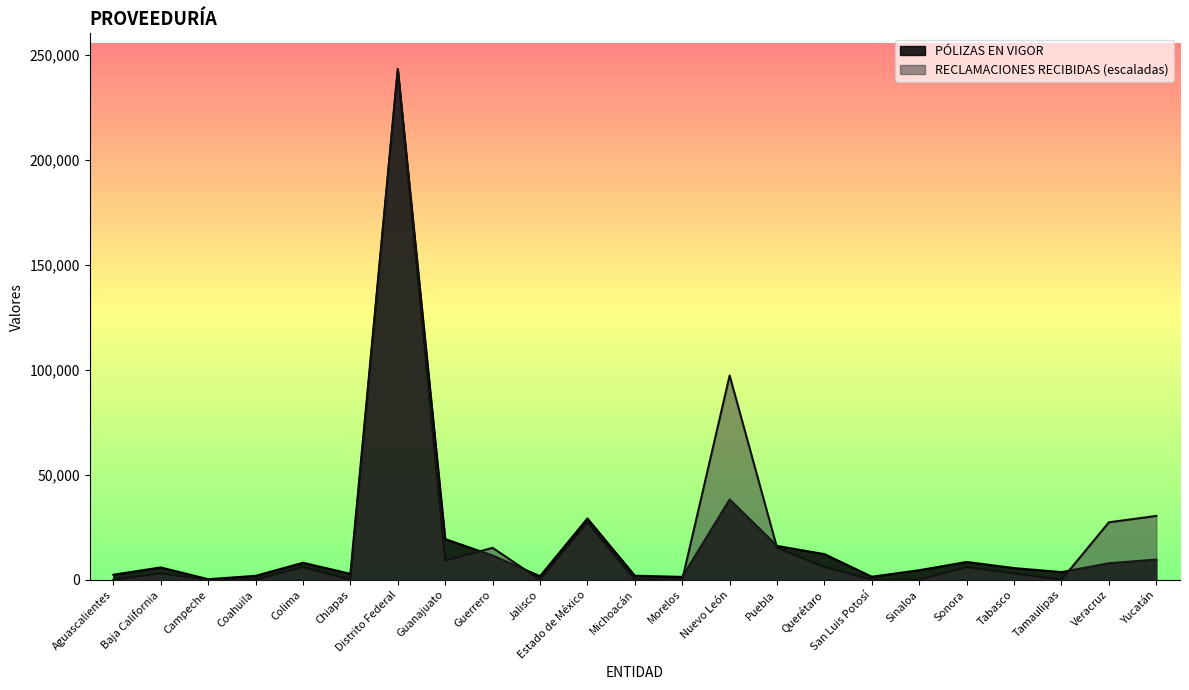

What is the minimum value for PÓLIZAS EN VIGOR?

245.0